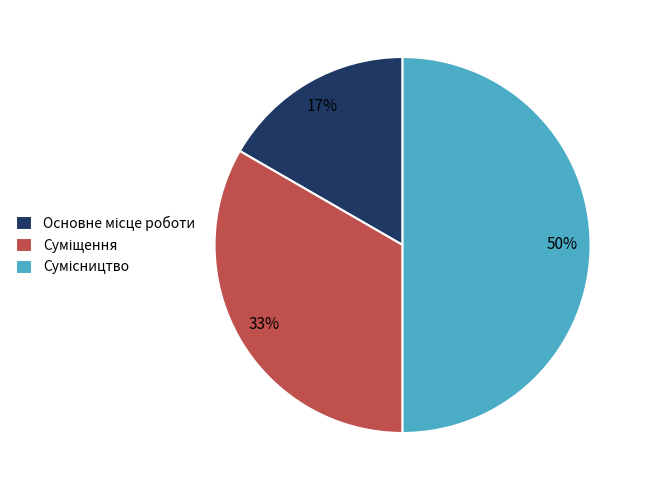

To the nearest percent, what is the average slice percentage?

33%